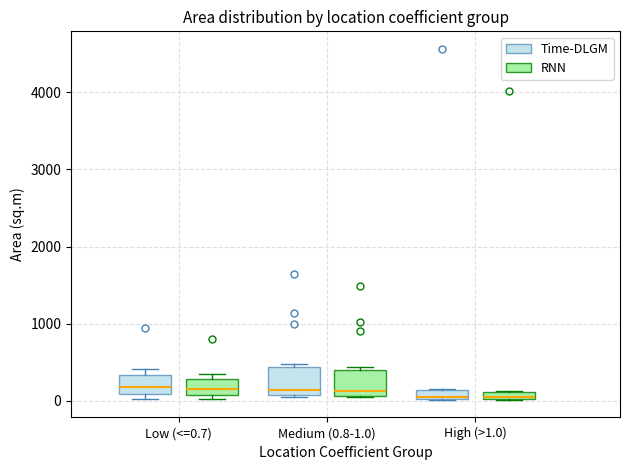

Where is the upper edge of the box for Medium (0.8-1.0) (RNN) on the y-axis? The values are not printed on the chart, so give them approximately, as read against the axis.

400